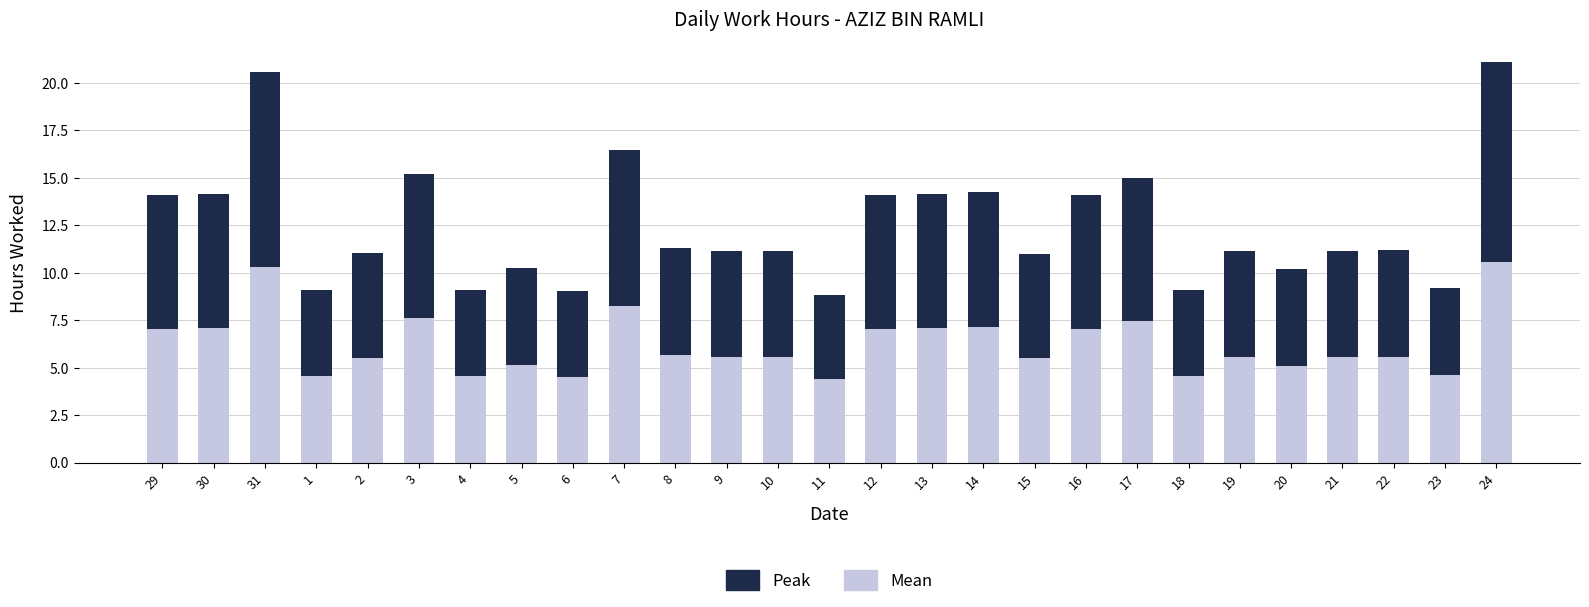

What is the total value across all series at 12?

14.1